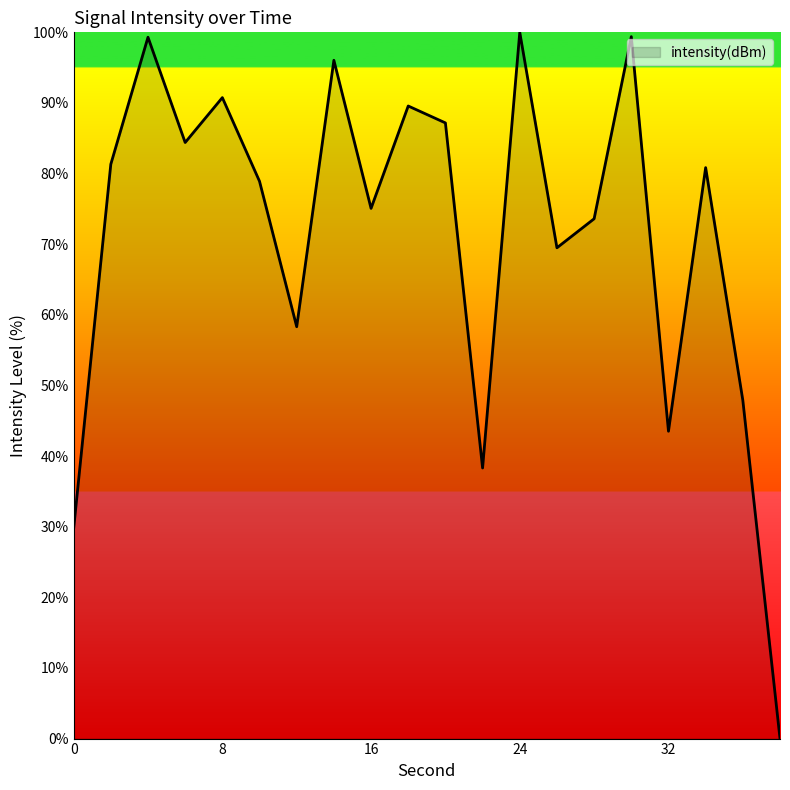

What is the sum of all values?

1423.6